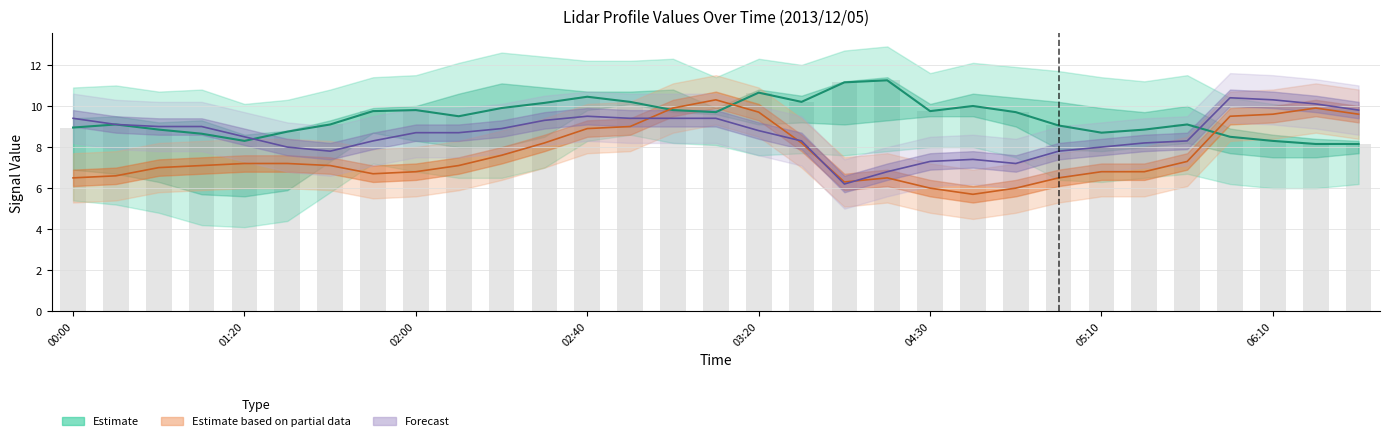

What is the difference between the maximum and minimum values in the Forecast line series?

4.2